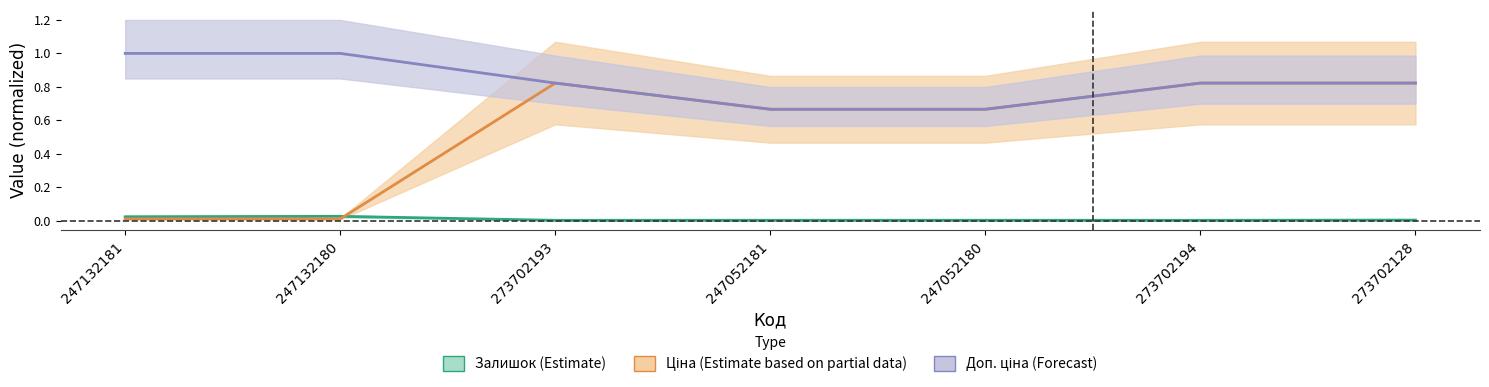

What is the label of the 7th point from the right?

247132181